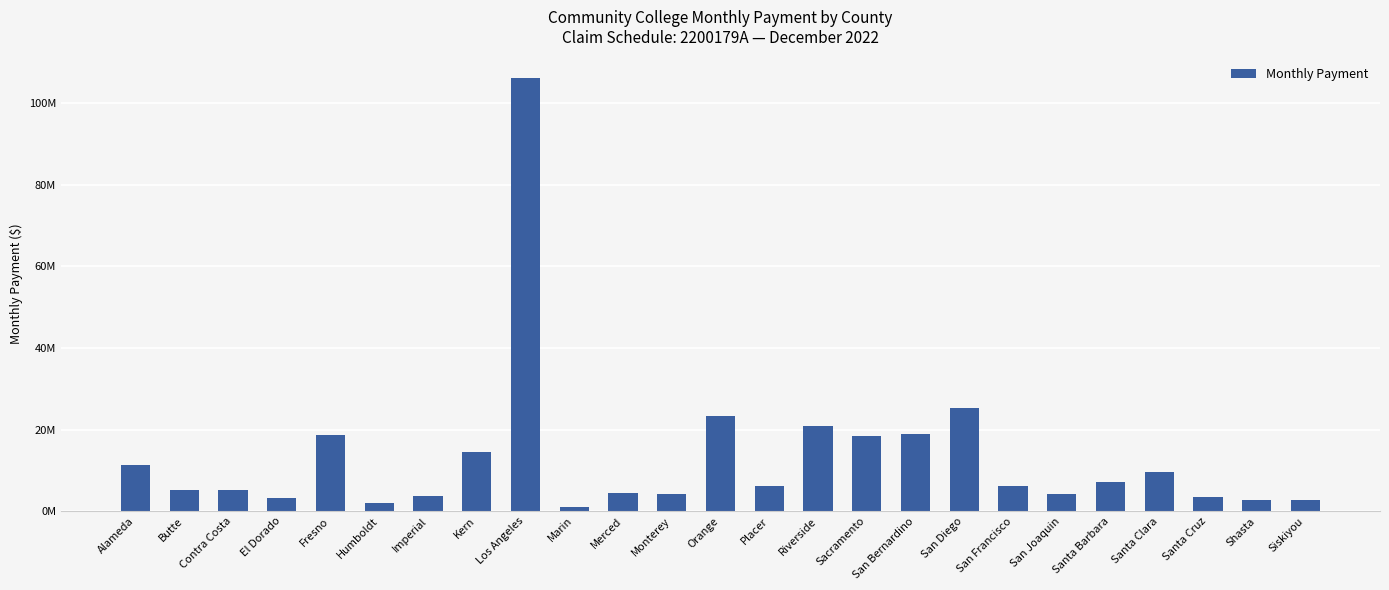

What is the difference between the second highest and second lowest values?

23493153